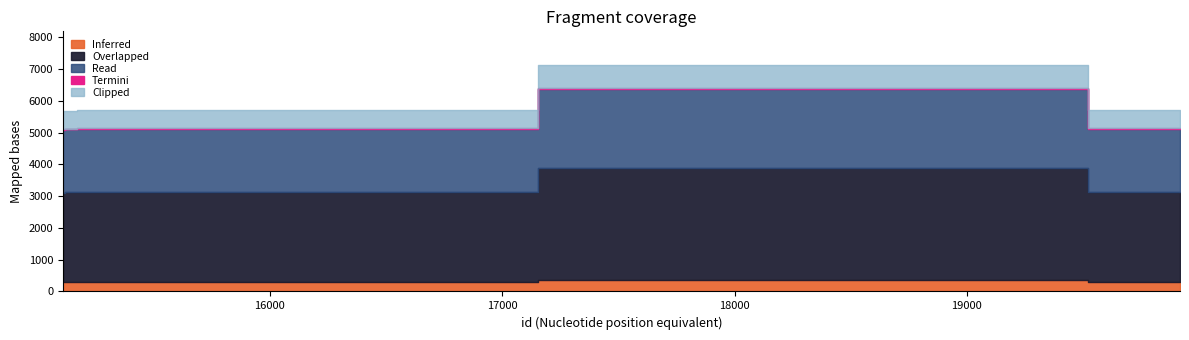

What value does the data have at 19121?

7080